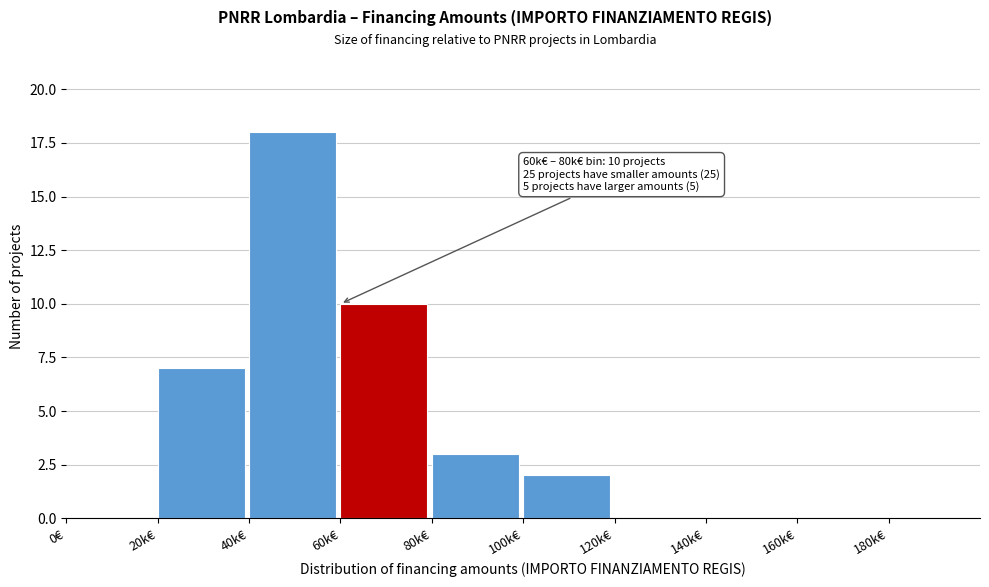

Reading right to left, extract all data points from this chart.

180k€=0	160k€=0	140k€=0	120k€=0	100k€=2	80k€=3	60k€=10	40k€=18	20k€=7	0€=0